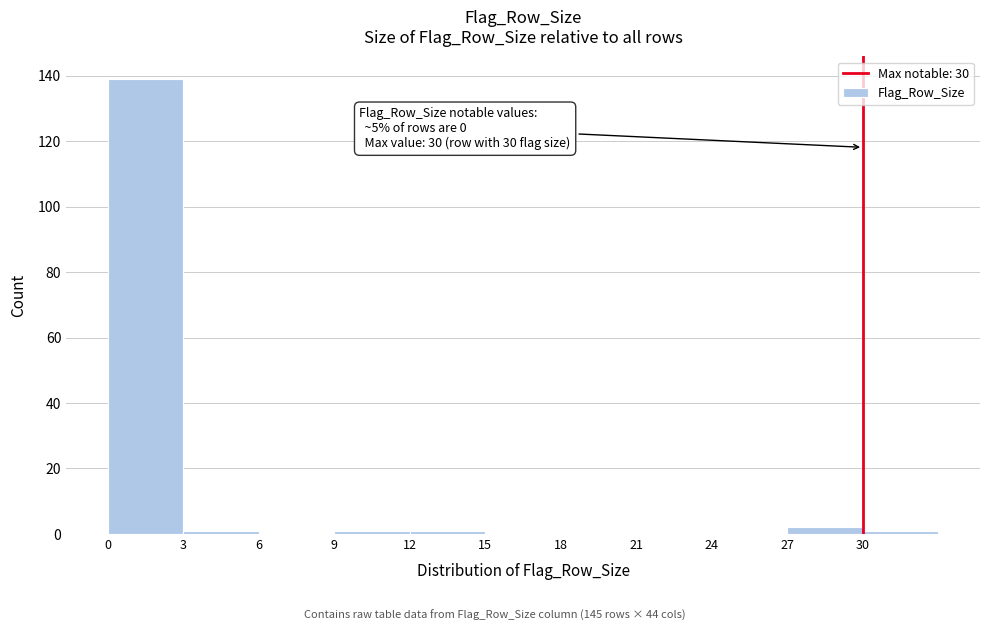

Which range on the x-axis has the tallest bar?

0 to 3